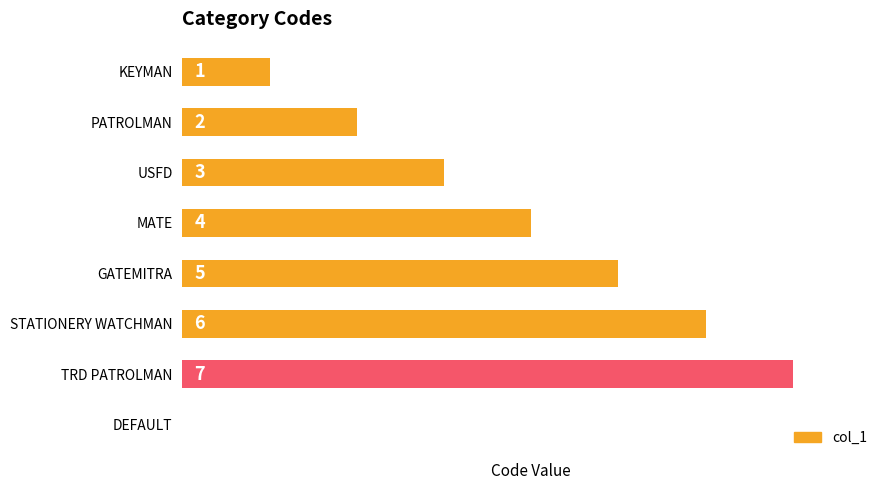

Where is the data nearest to the value 3?

USFD